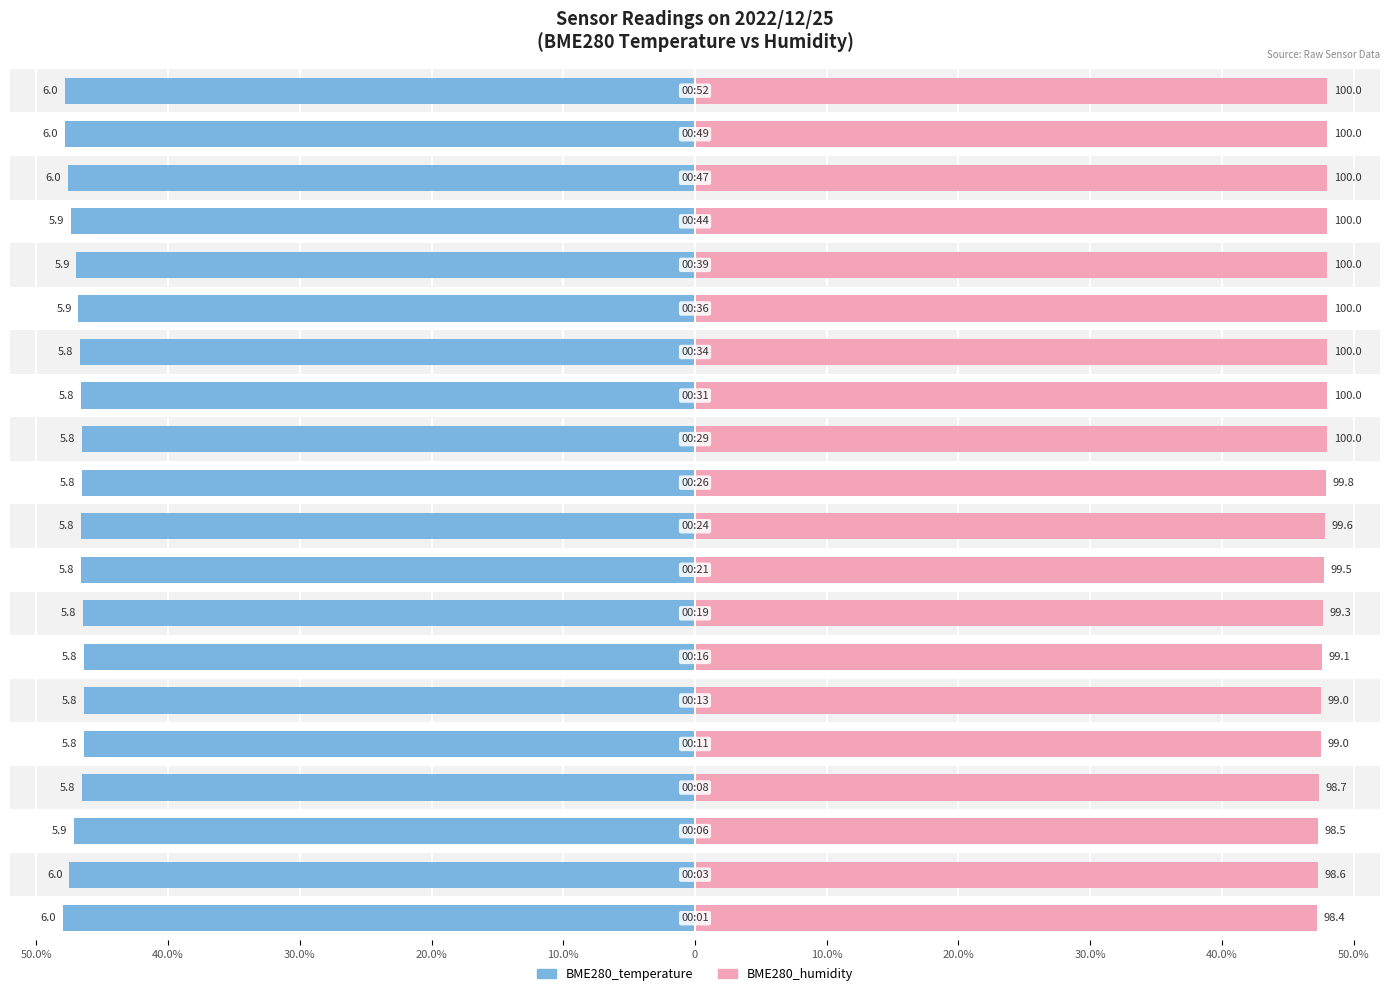

Is the value of BME280_temperature at 11 greater than the value of BME280_humidity at 10.0%?

No